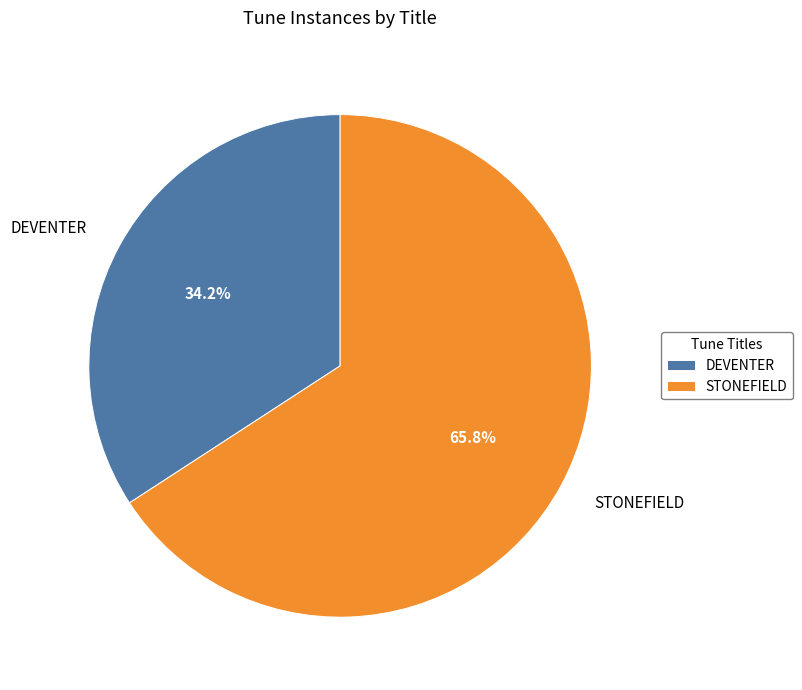

To the nearest percent, what is the combined percentage of STONEFIELD and DEVENTER?

100%